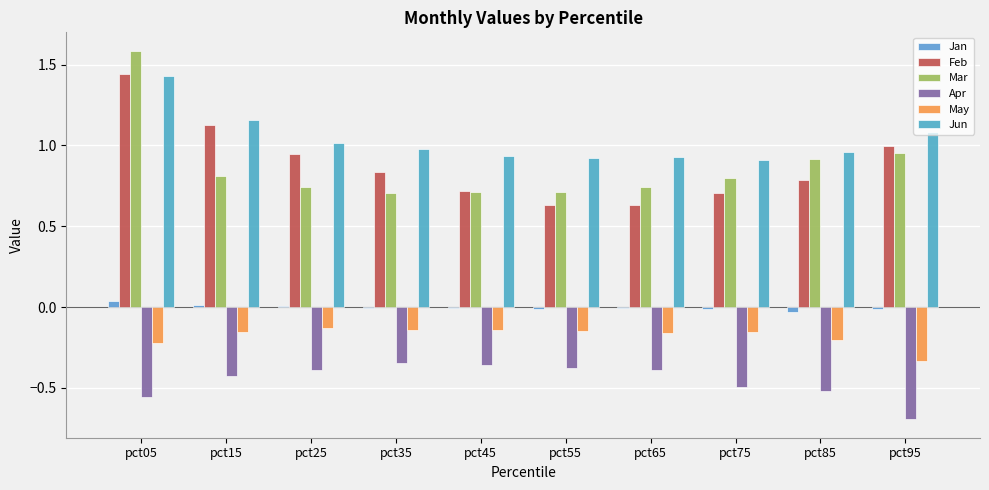

Between pct25 and pct95, which is larger?

pct25